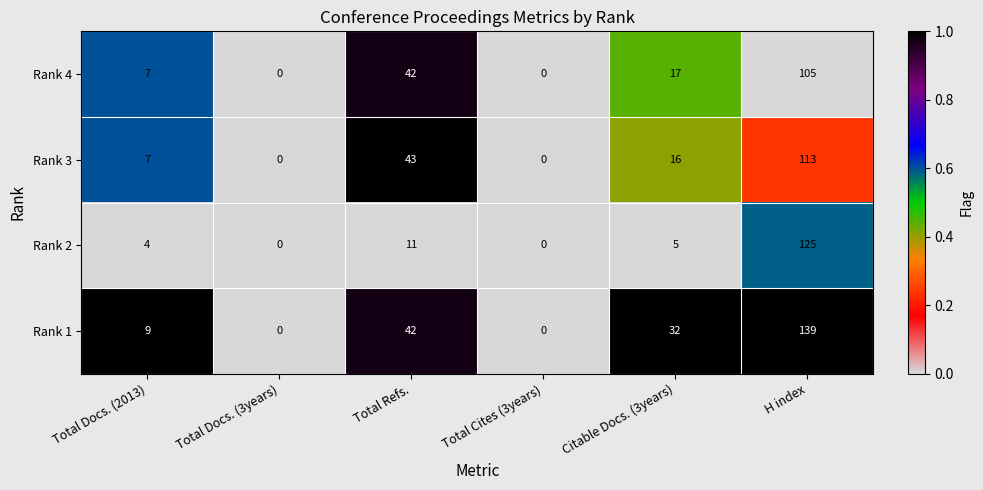

Reading left to right, list all the values displayed in this chart.

Rank 4: 7	0	42	0	17	105
Rank 3: 7	0	43	0	16	113
Rank 2: 4	0	11	0	5	125
Rank 1: 9	0	42	0	32	139